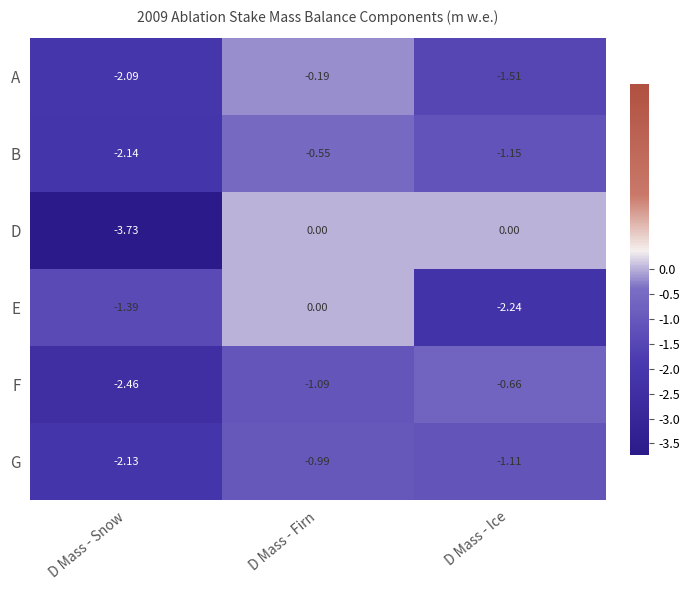

Which series has the widest spread of values?

D